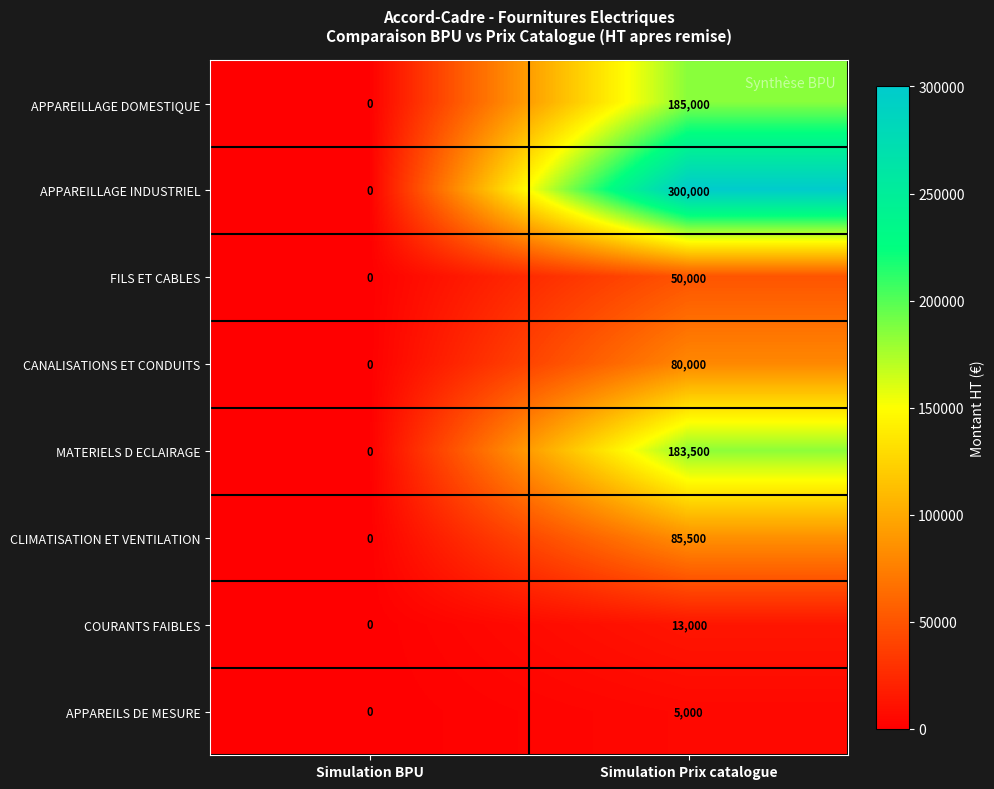

At which label is MATERIELS D ECLAIRAGE closest to 91750?

Simulation BPU